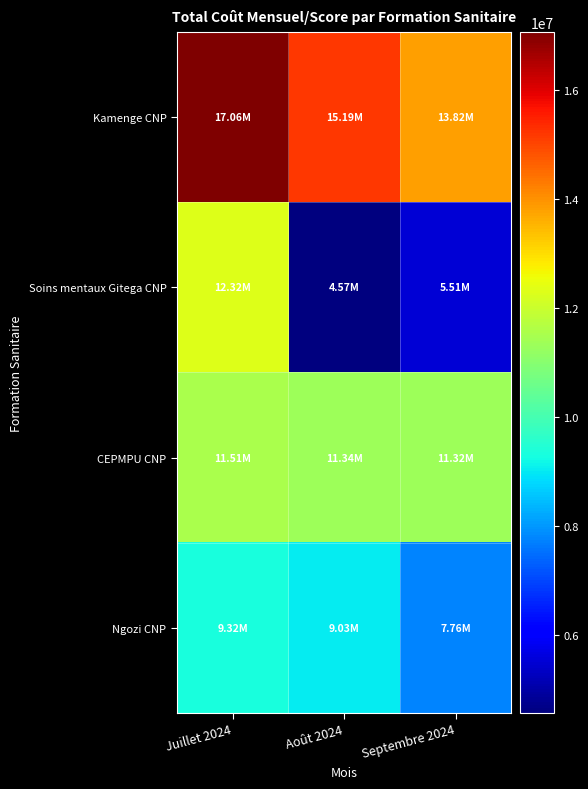

Count the number of data series in this chart.

4